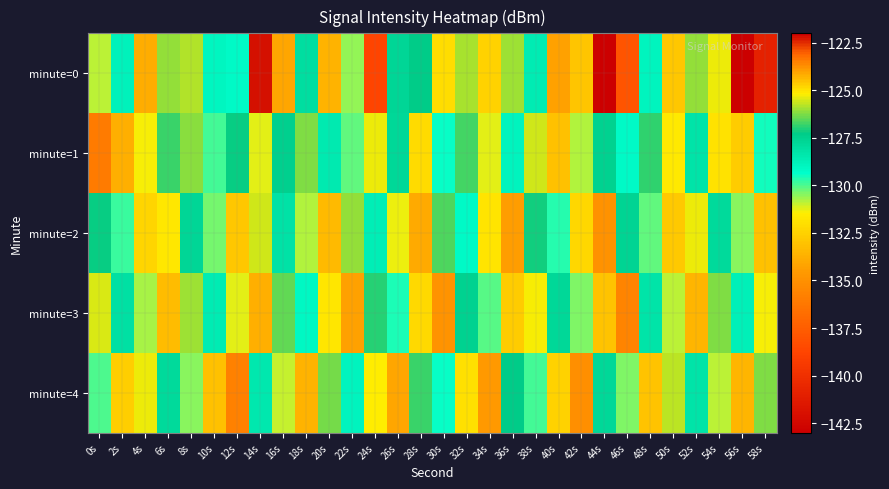

What is the maximum value shown in the chart?

-122.2